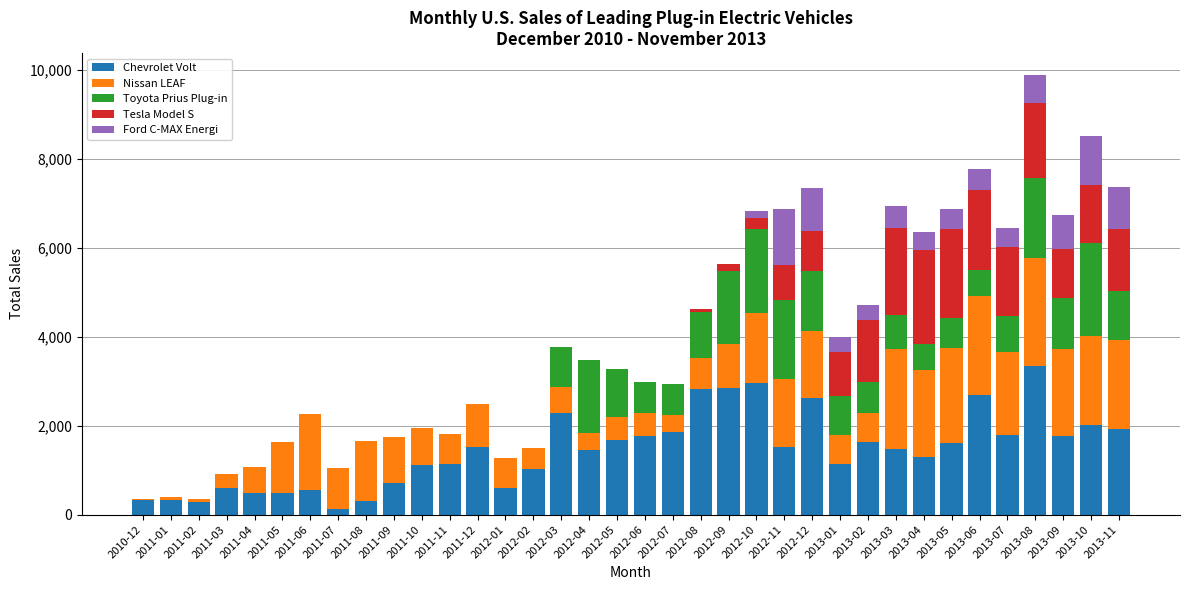

What is the highest value of the Chevrolet Volt series?

3351